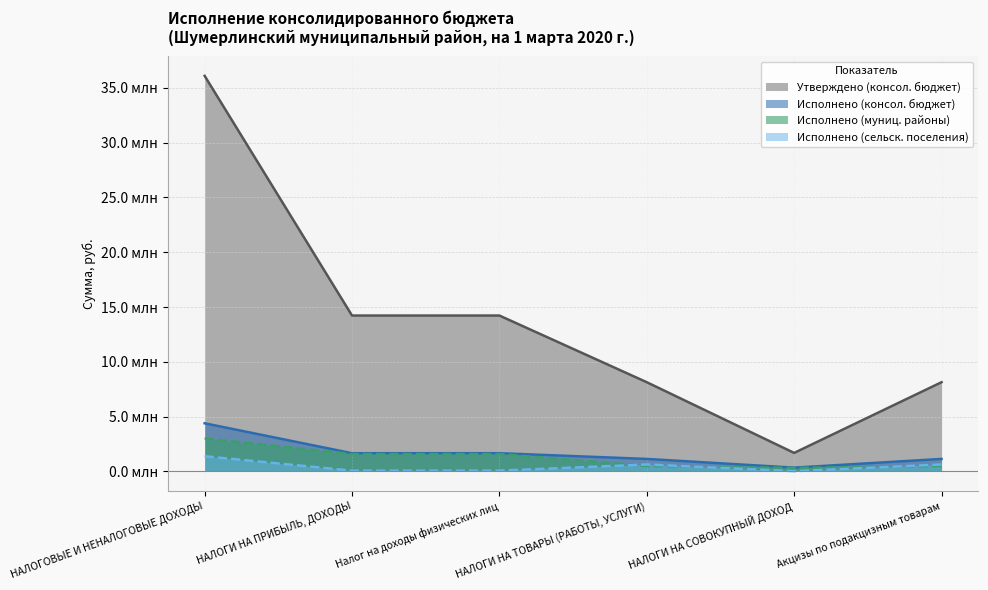

True or false: Исполнено (сельск. поселения) and Исполнено (консол. бюджет) intersect in this chart.

False